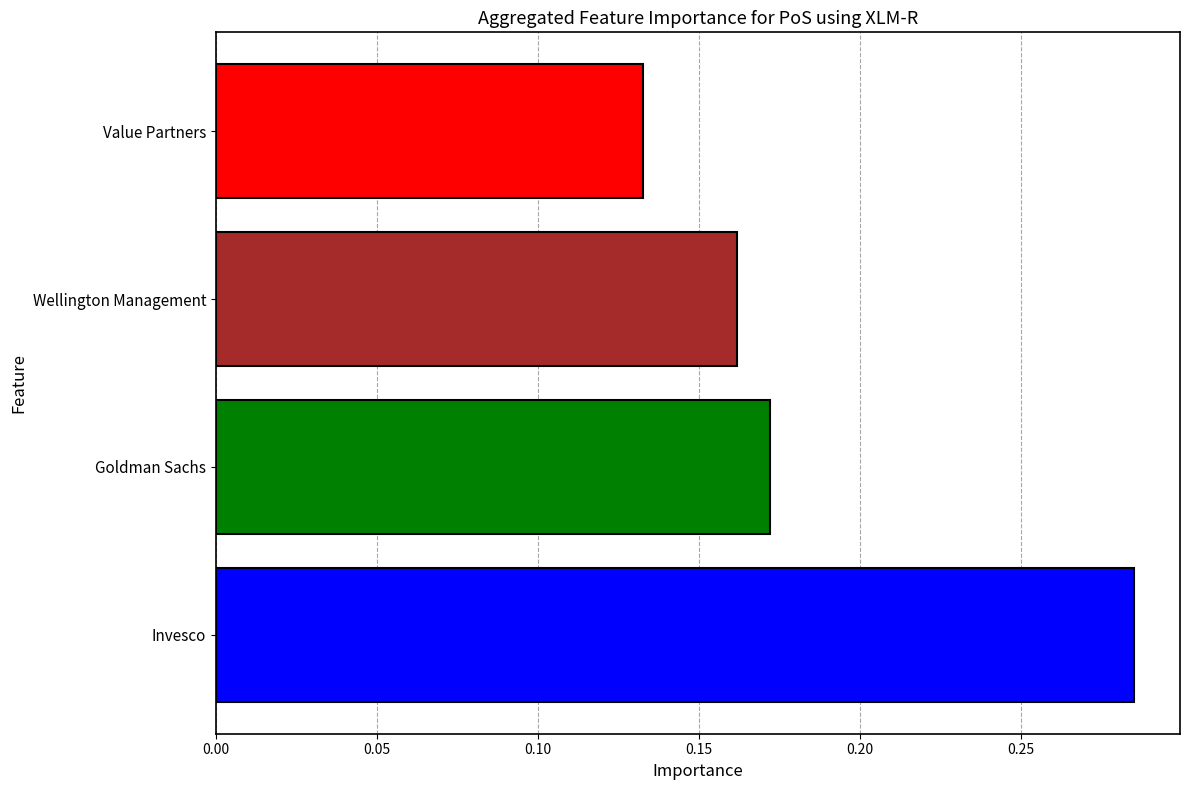

List the labels in order of value, smallest first.

Value Partners, Wellington Management, Goldman Sachs, Invesco